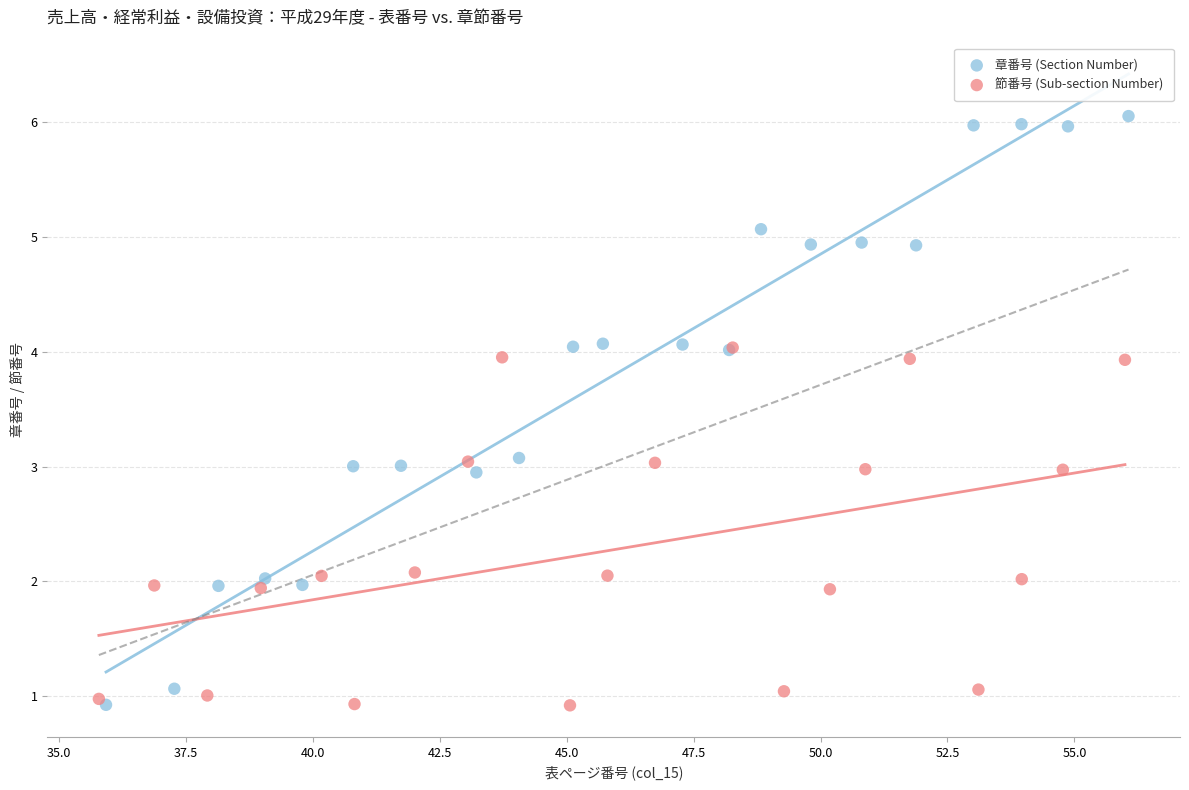

Which series has the largest Y range (max minus min)?

章番号 (Section Number)